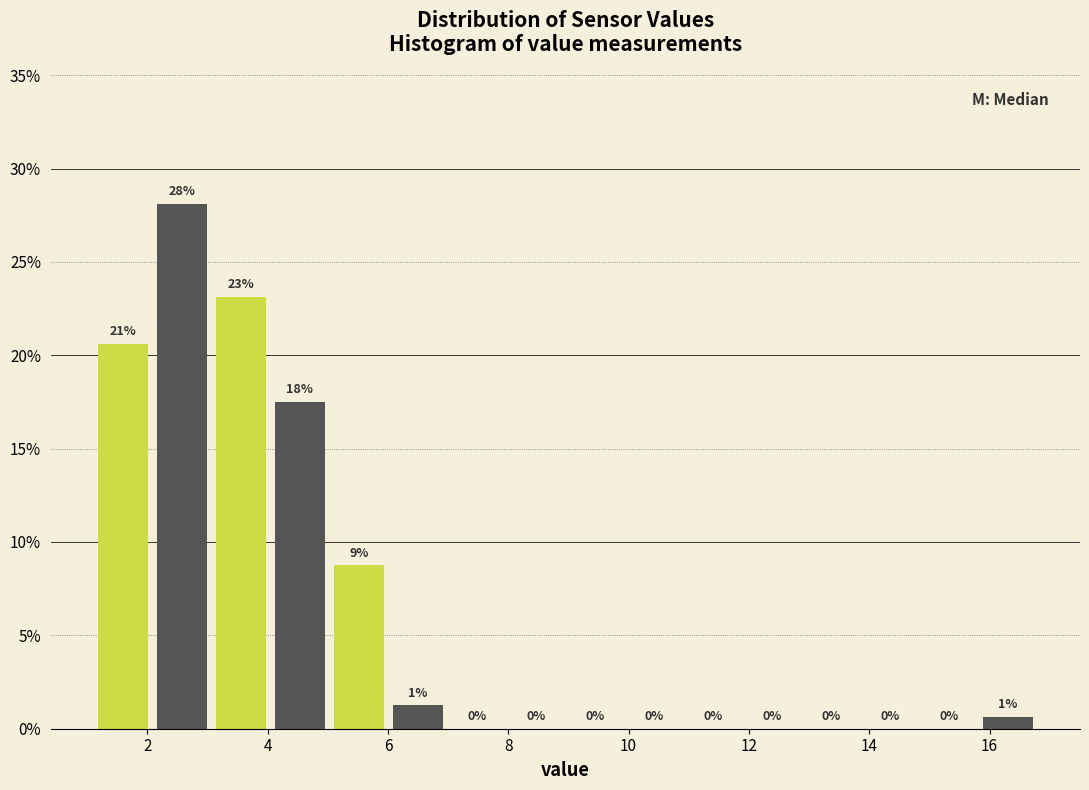

Over which range of the x-axis is the bar tallest?

2.0 to 3.0